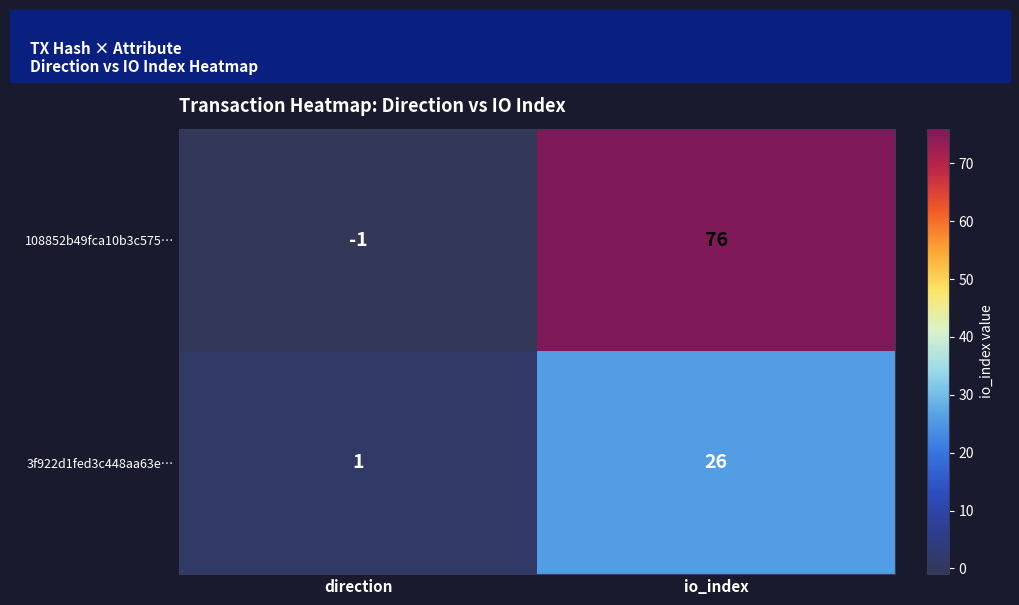

The 108852b49fca10b3c575… series shows -2 at direction. True or false?

False